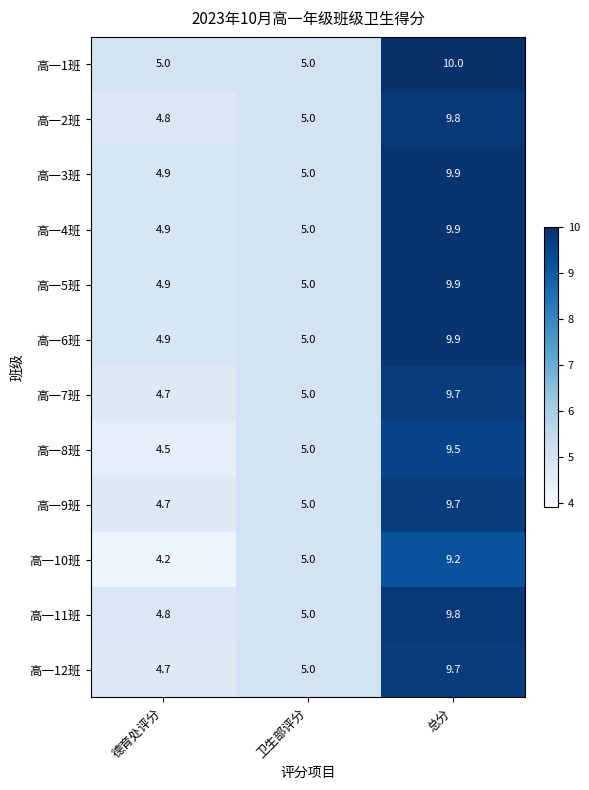

What is the approximate value of 高一10班 at 总分?

9.2